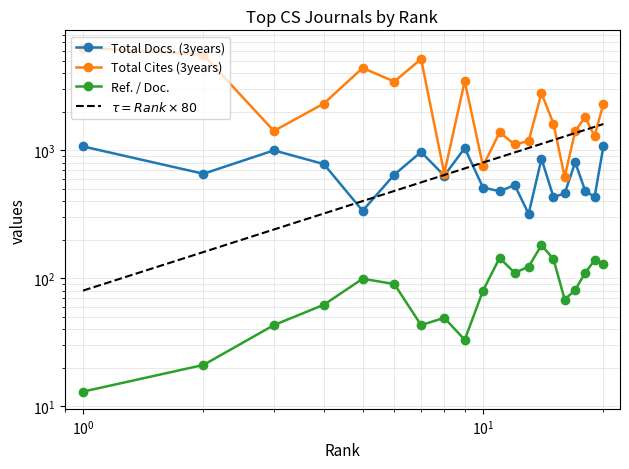

Which series ends up on top after the final intersection of $\tau = Rank \times 80$ and Total Cites (3years)?

Total Cites (3years)